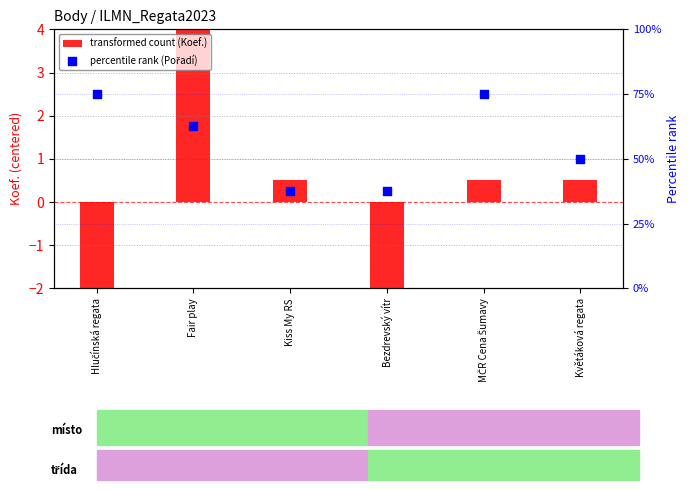

What is the total value across all series at Fair play?

68.0